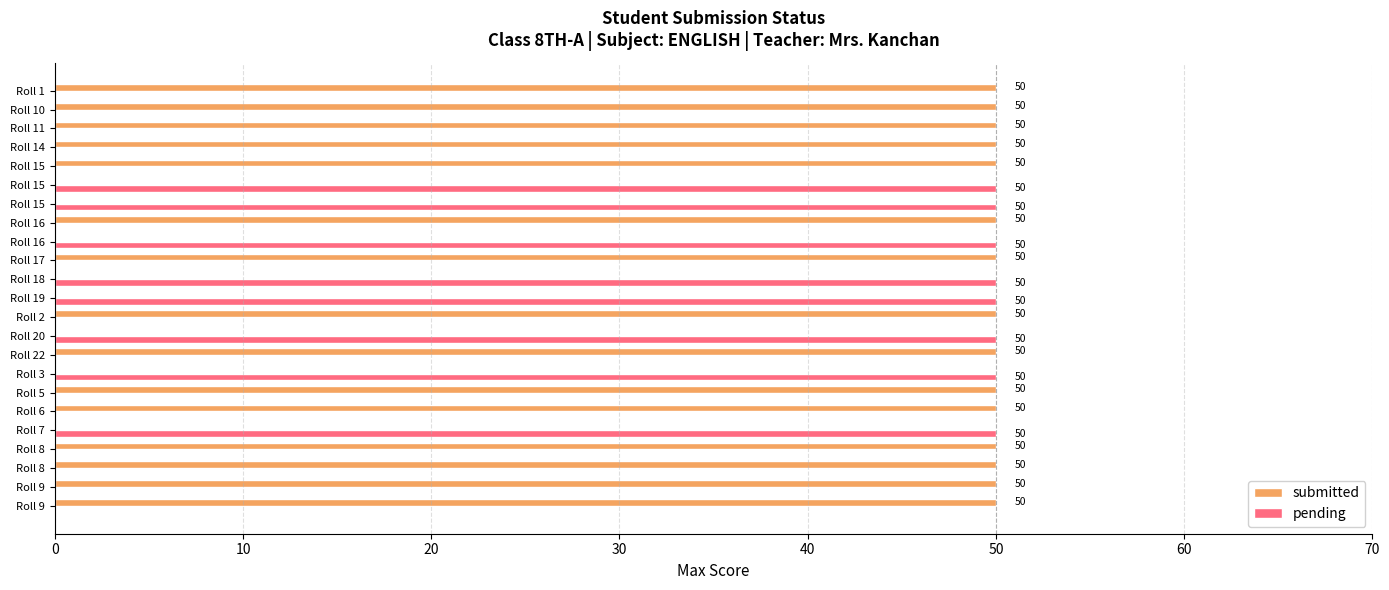

How many series are shown in this chart?

2